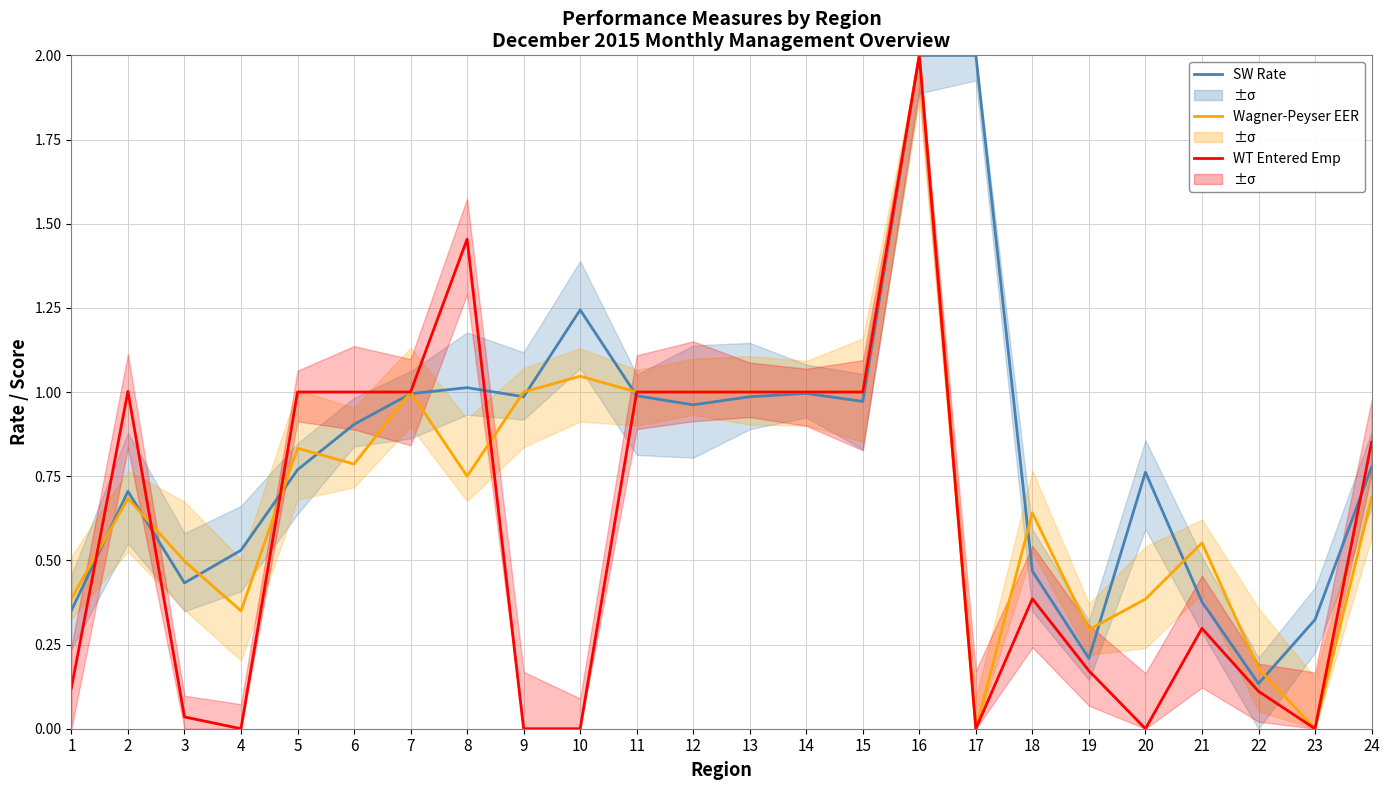

List the labels in order of Wagner-Peyser EER value, largest first.

16, 10, 7, 9, 11, 12, 13, 14, 15, 5, 6, 8, 24, 2, 18, 21, 3, 1, 20, 4, 19, 22, 17, 23